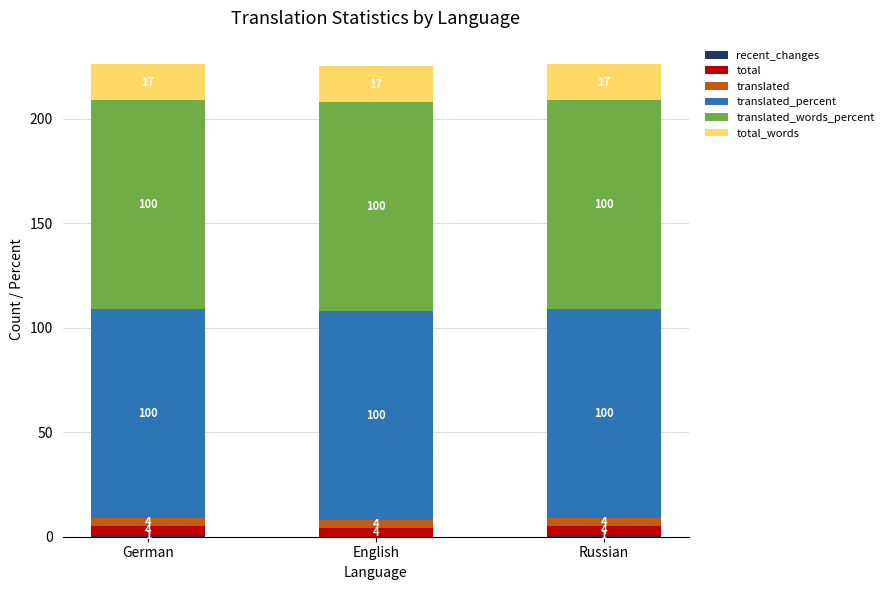

What is the total value across all series at English?

225